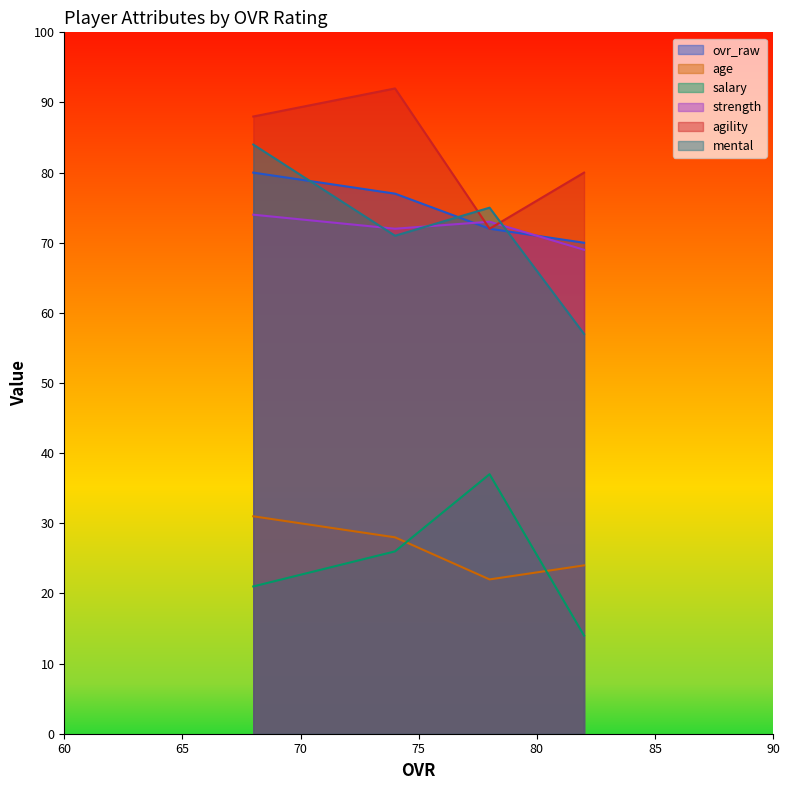

True or false: agility and salary cross at least once.

False